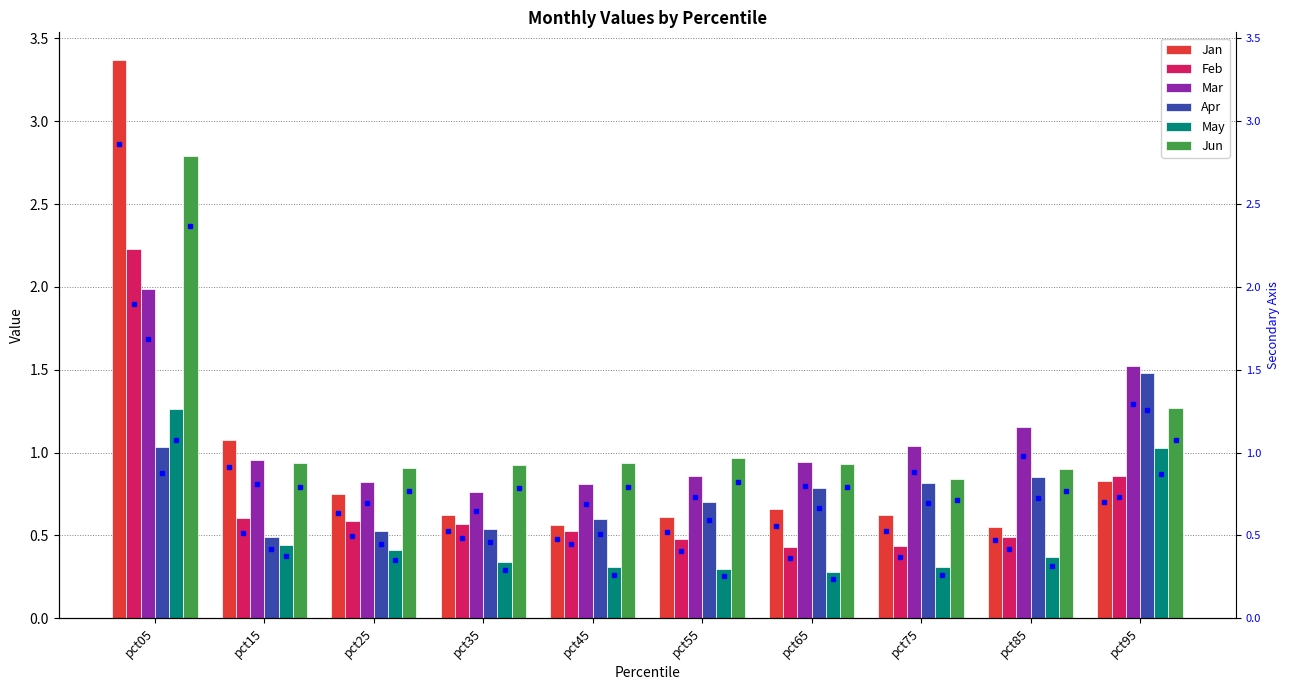

What is the lowest value of the Feb series?

0.4